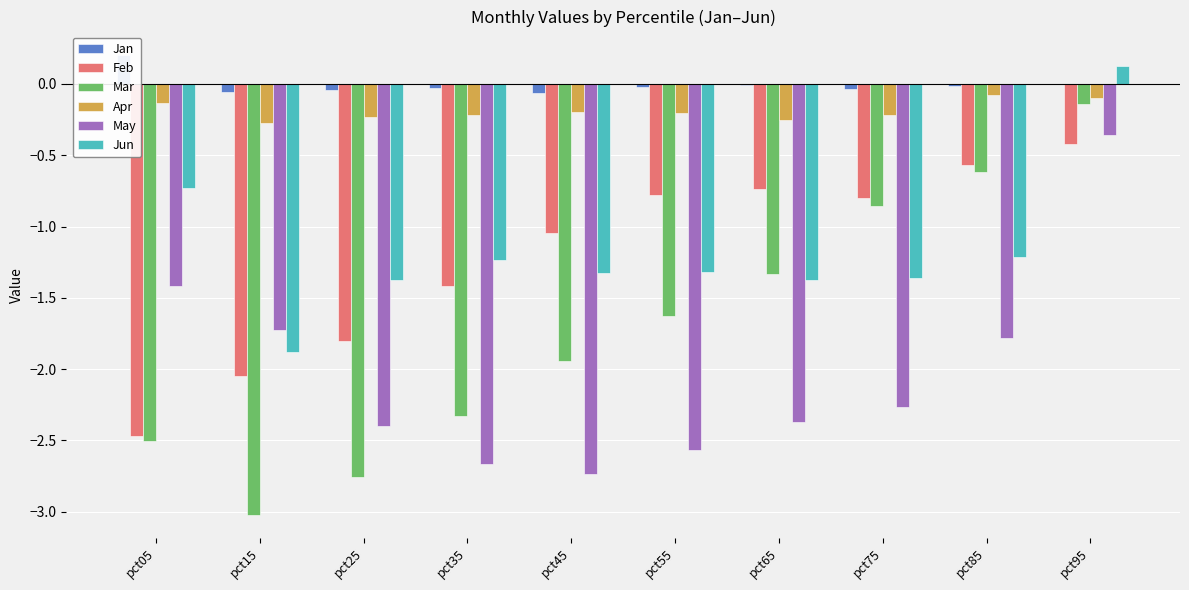

What are all the series names shown in the legend?

Jan, Feb, Mar, Apr, May, Jun